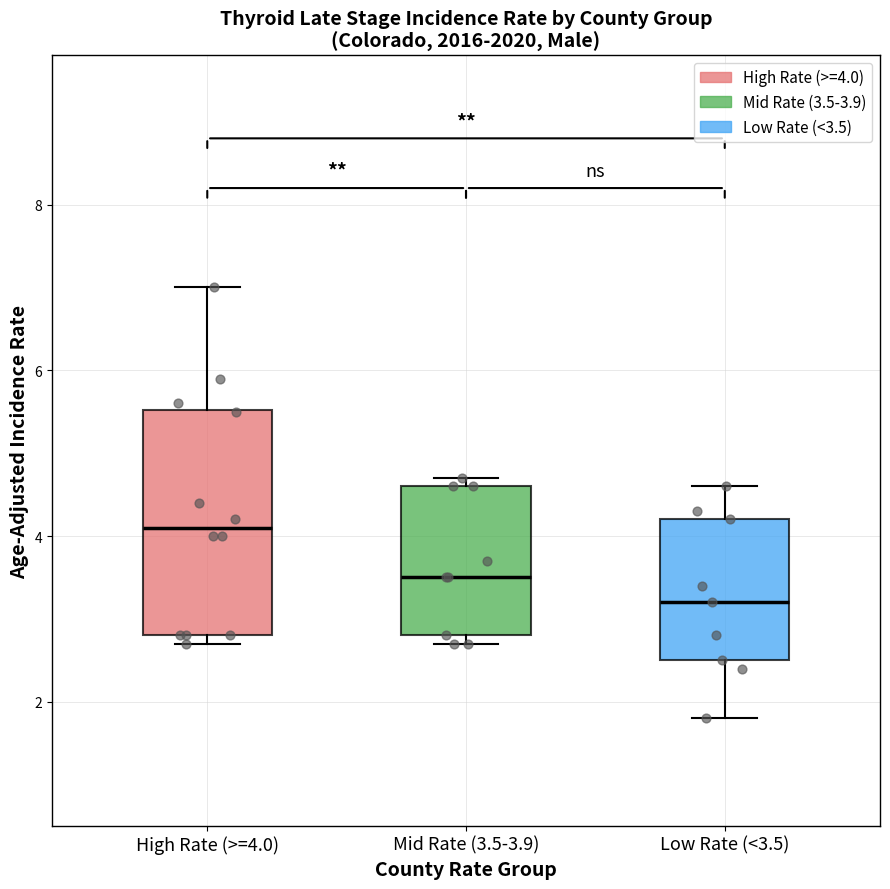

Which box's median line is the lowest?

Low Rate (<3.5)